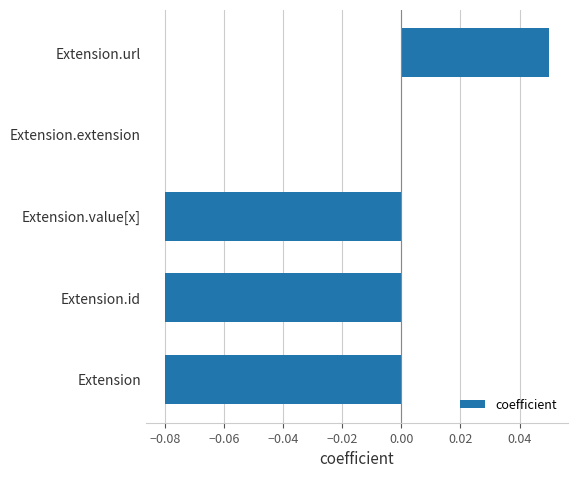

The chart shows a value of 0.1 at Extension.extension. True or false?

False